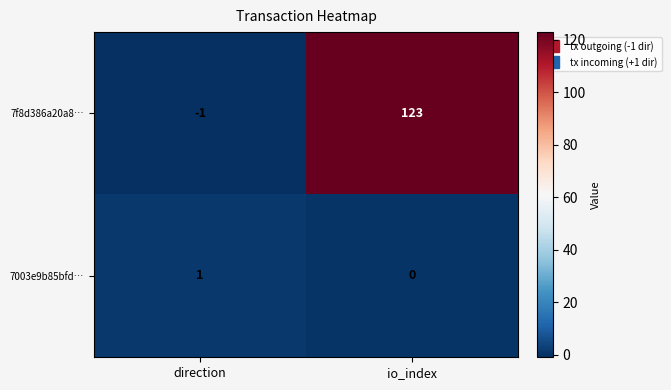

Reading right to left, transcribe all the data shown in this chart.

7f8d386a20a8…: 123	-1
7003e9b85bfd…: 0	1